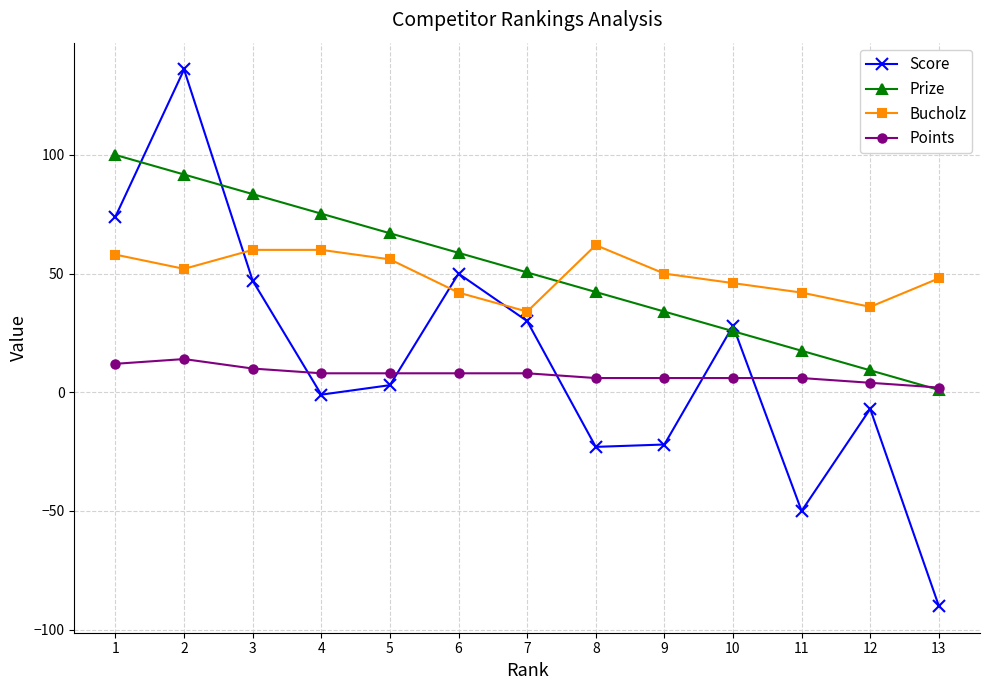

True or false: Bucholz and Score intersect in this chart.

True